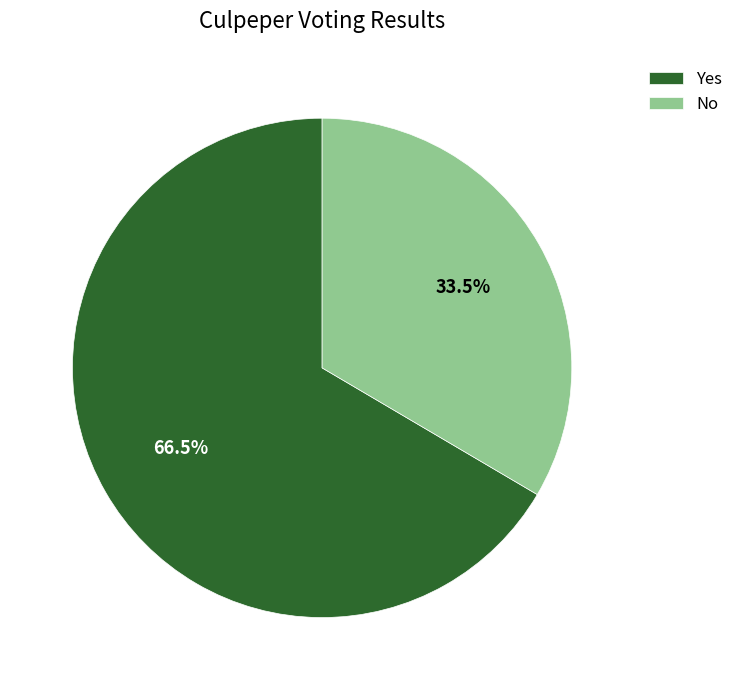

How many slices are in this pie chart?

2